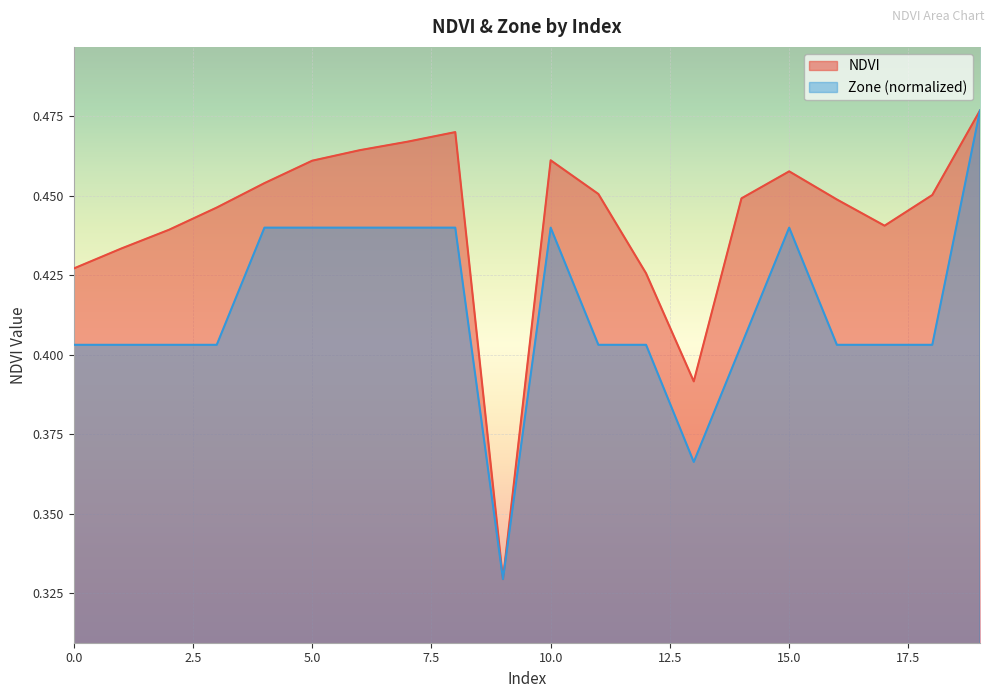

The value of NDVI at 19 is 0.2. True or false?

False